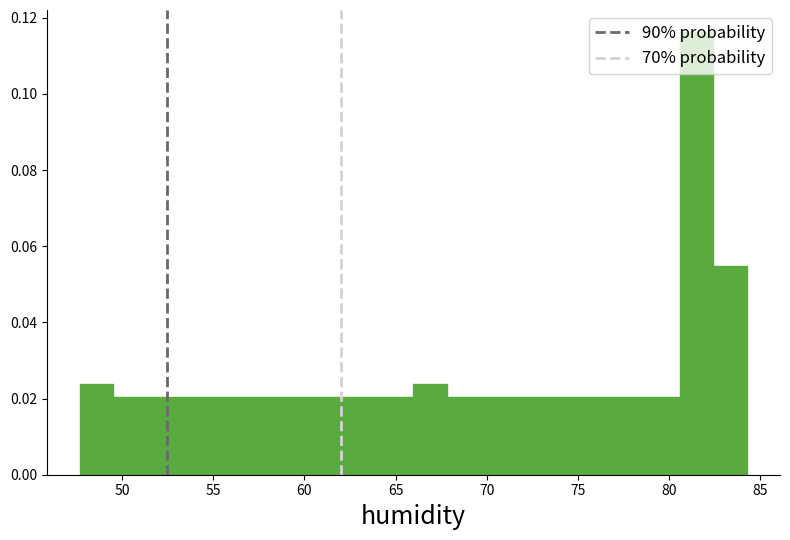

Read against the x-axis, roughly where is the centre of the tallest bar?

81.5